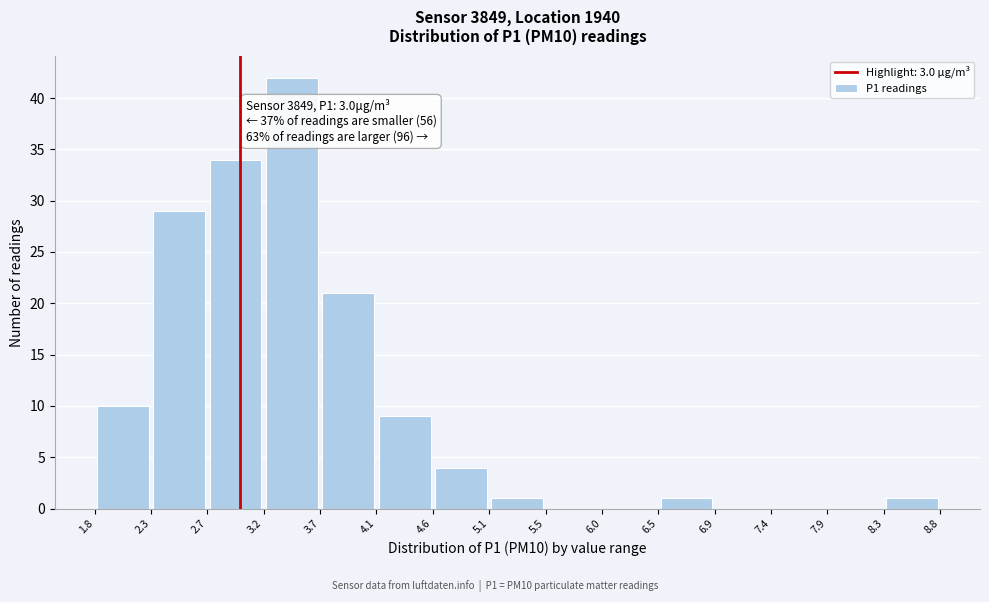

Over which range of the x-axis is the bar tallest?

3.2 to 3.7